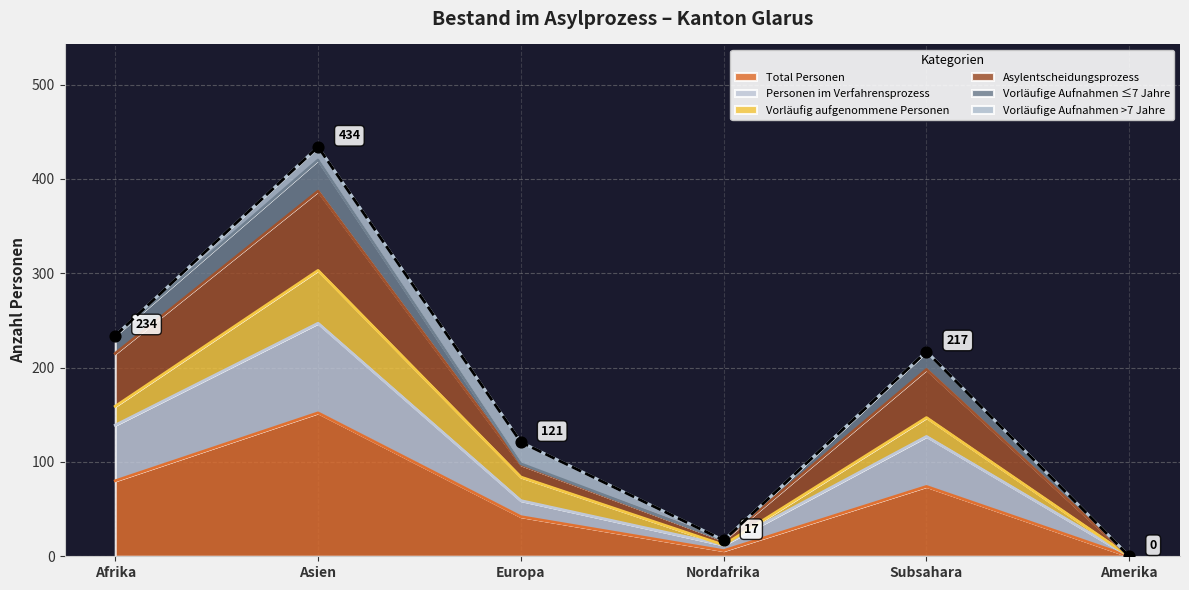

Which series has the largest total across all categories?

Personen im Verfahrensprozess